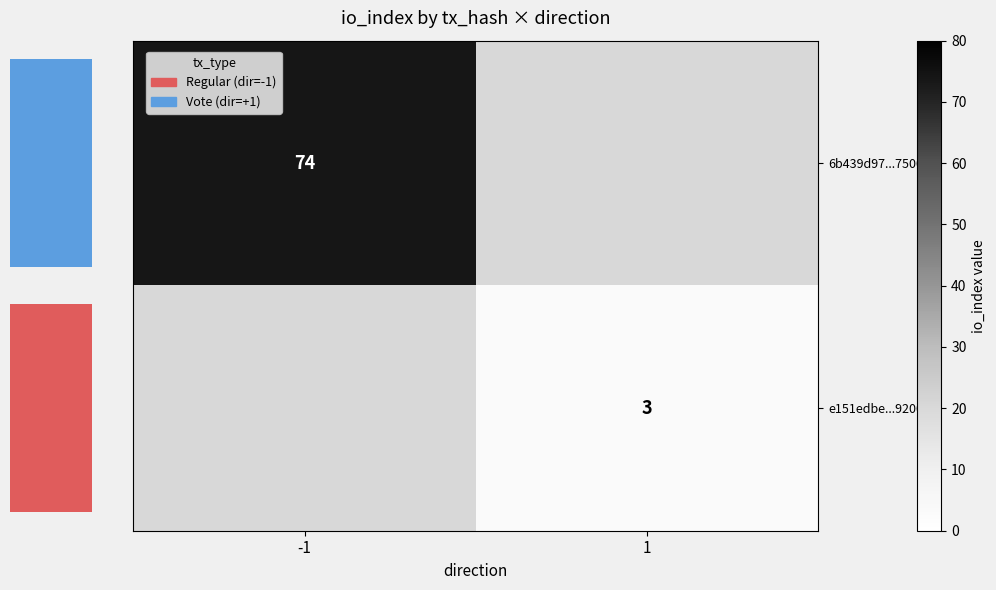

Which series has the widest spread of values?

row_0